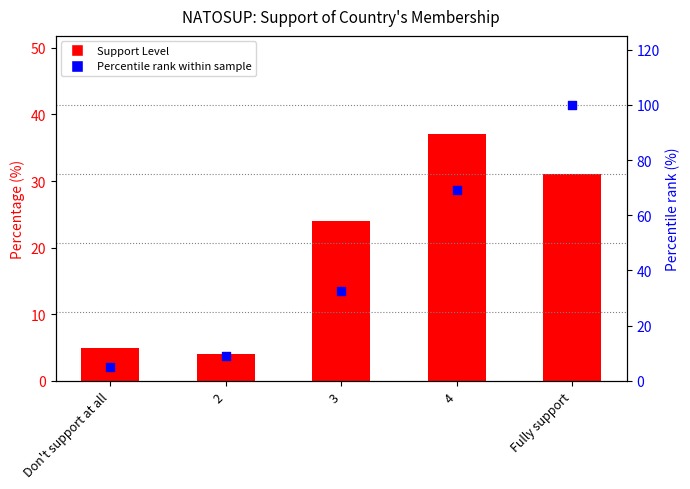

What are all the series names shown in the legend?

Support Level, Percentile rank within sample